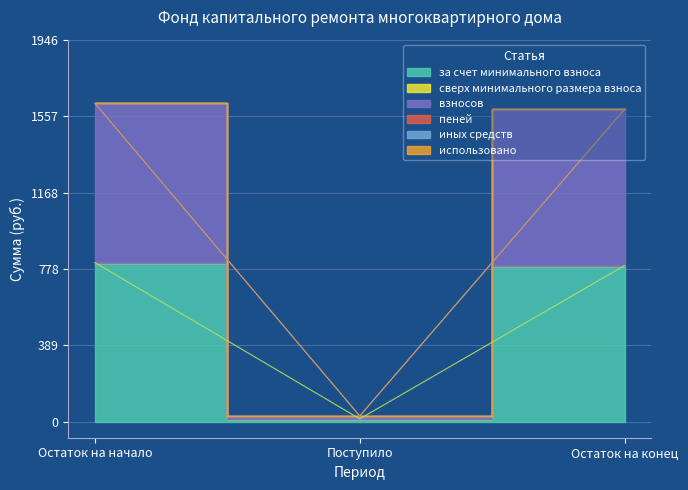

Rank the series by their maximum value, from highest to lowest.

за счет минимального взноса, взносов, сверх минимального размера взноса, пеней, иных средств, использовано